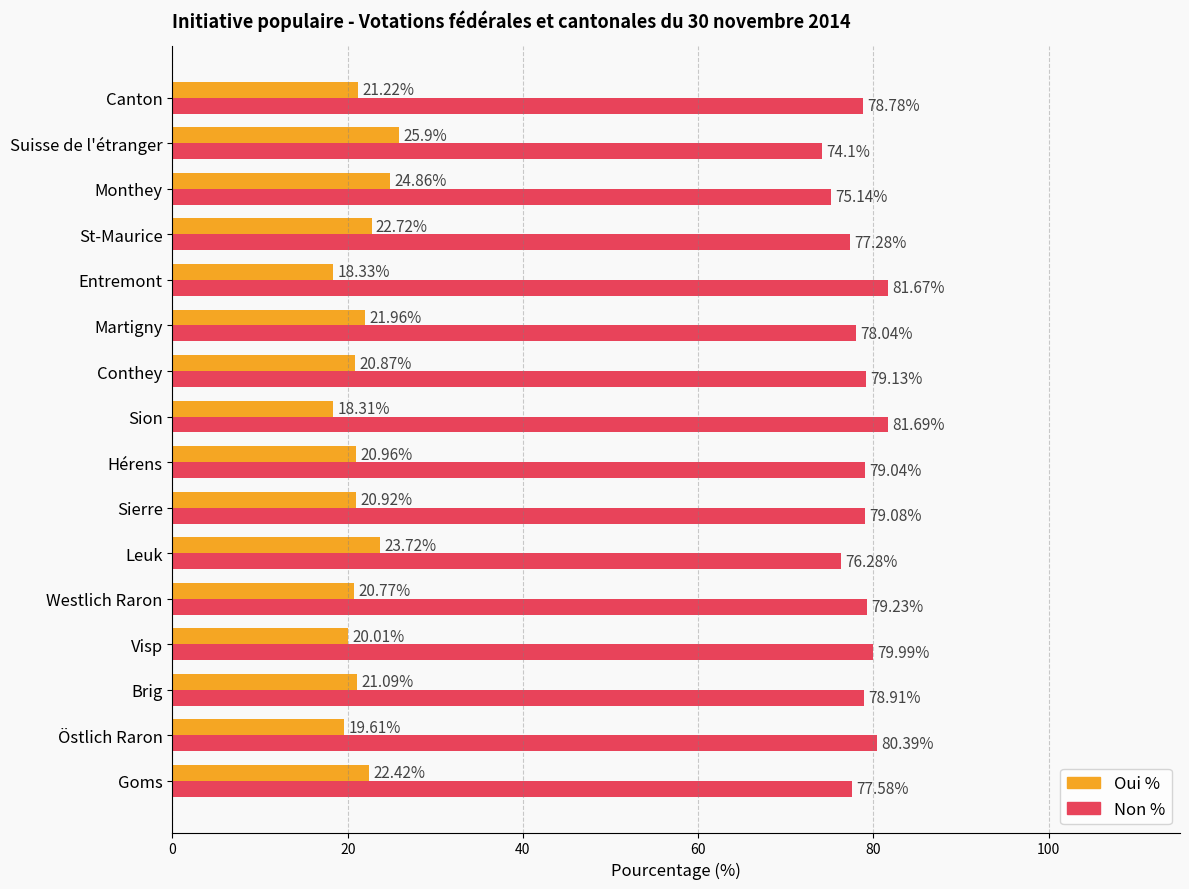

What is the difference between the highest and lowest values at Canton?

57.6